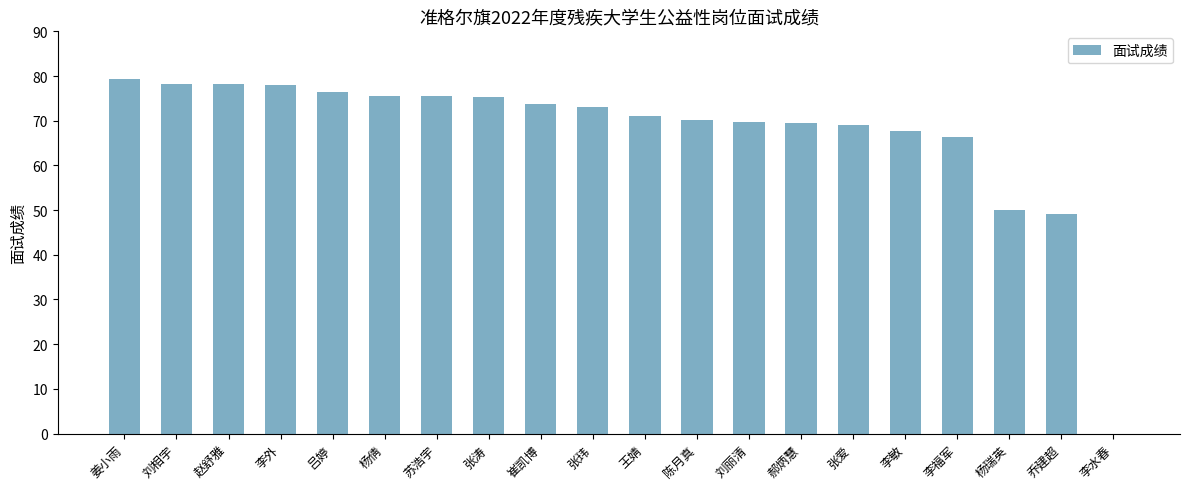

How many categories are shown in the chart?

20